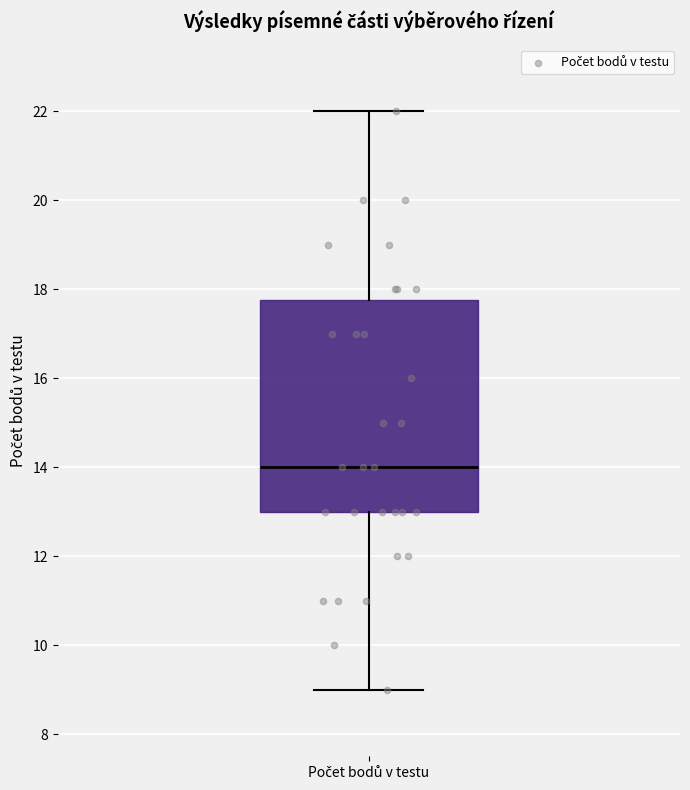

Read this box plot against the y-axis: the position of the median line, the range covered by the box, and the ends of both whiskers. The values are not printed on the chart, so give them approximately, as read against the axis.

median 14.0, box 13.0 to 17.8, whiskers 9.0 to 22.0